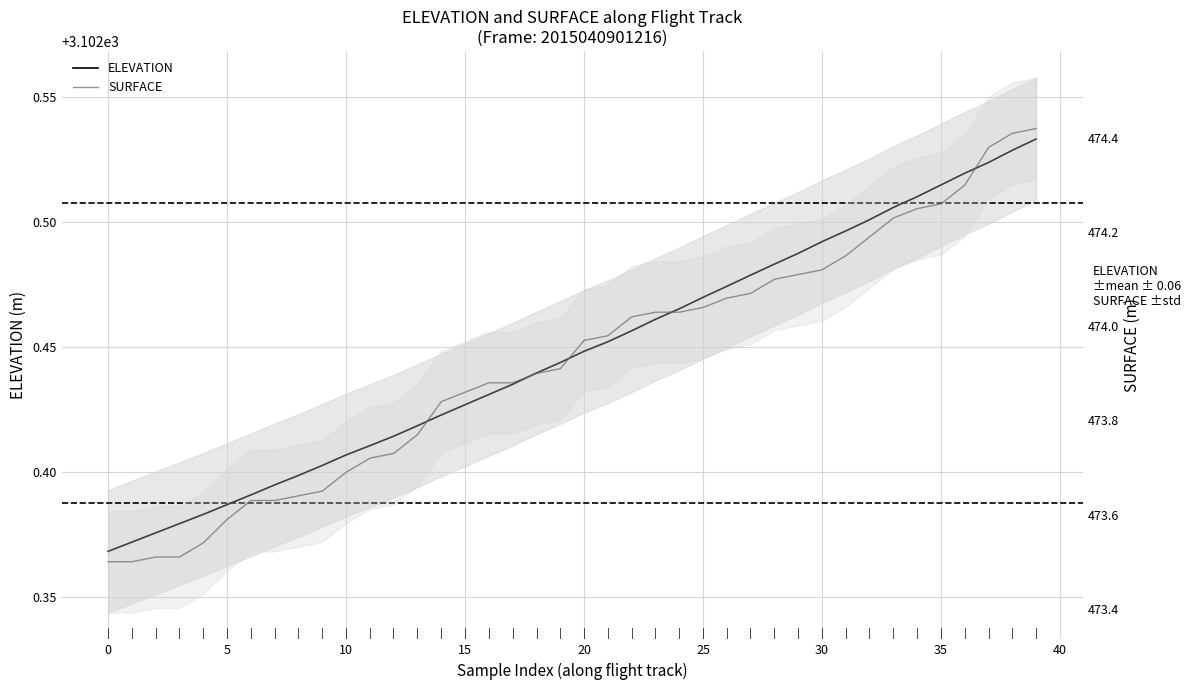

Which series has the largest range (max minus min)?

SURFACE